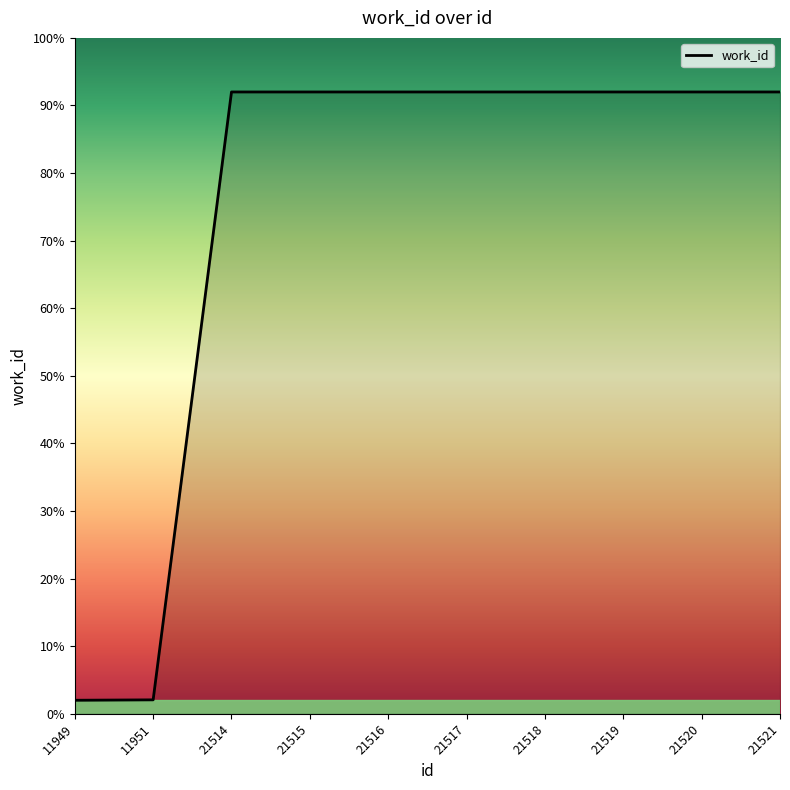

Rank the categories by value from lowest to highest.

11949, 11951, 21514, 21515, 21516, 21517, 21518, 21519, 21520, 21521